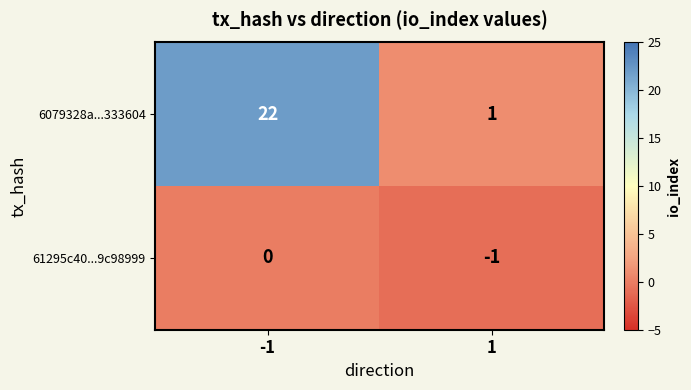

The 6079328a...333604 series shows 4 at -1. True or false?

False